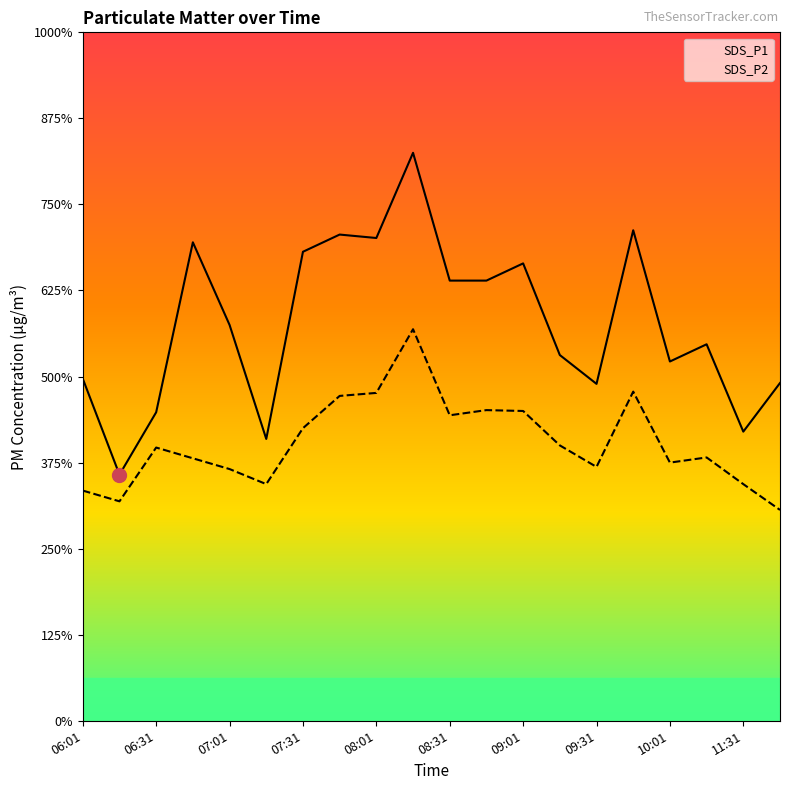

Does the chart have visible grid lines?

No